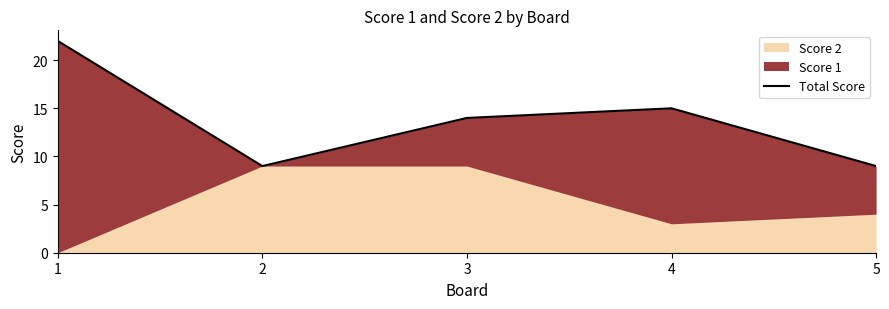

Where is the first local maximum?

4